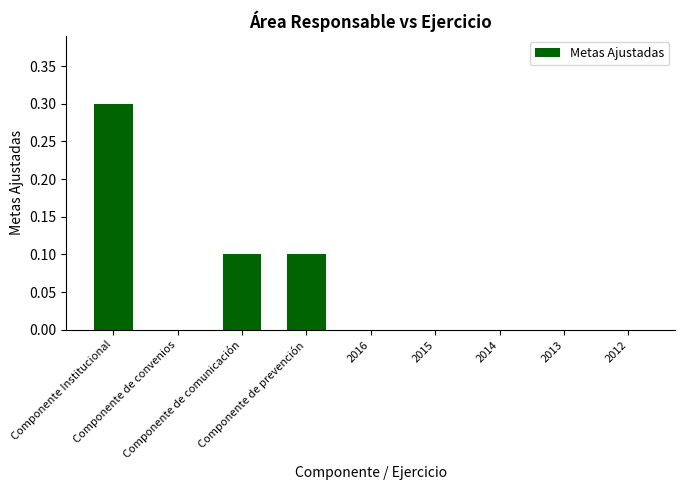

The chart shows a value of 0.1 at Componente de comunicación. True or false?

True